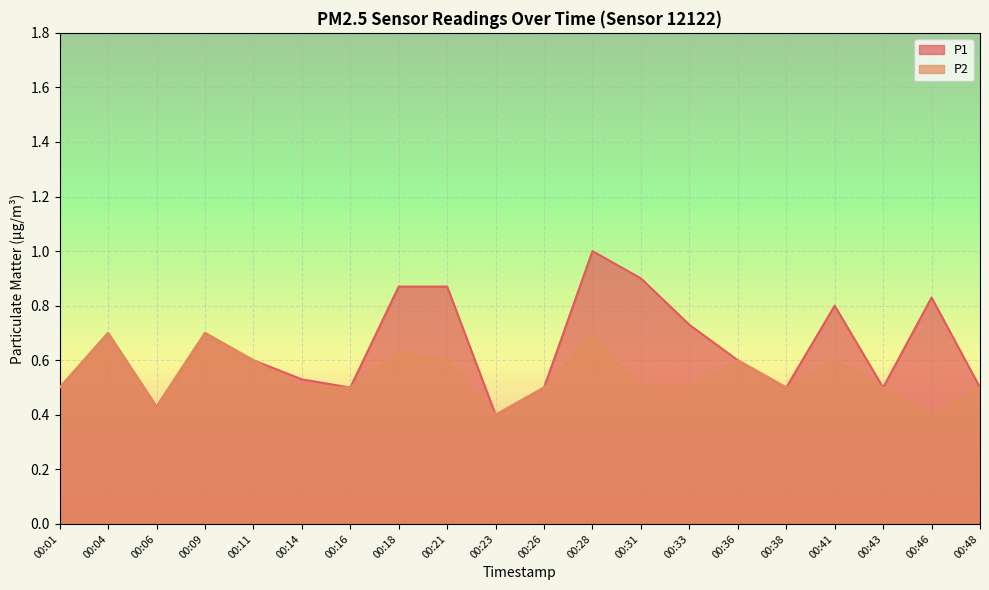

Where is the first local minimum for P2?

00:06